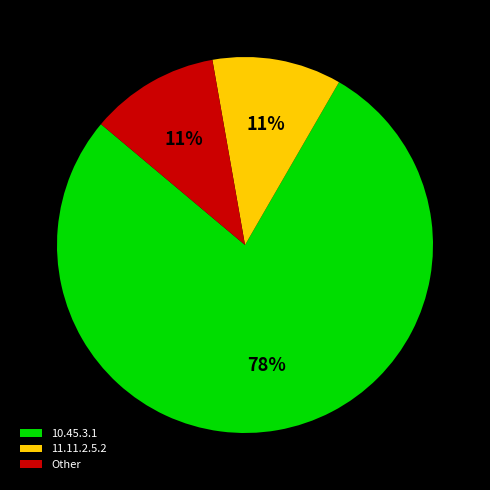

Which has a higher value, 11.11.2.5.2 or 10.45.3.1?

10.45.3.1